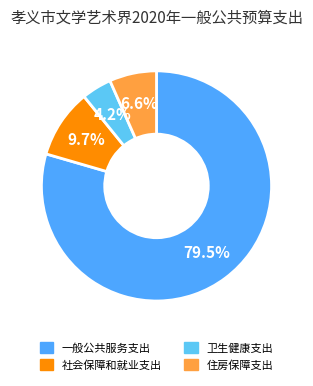

To the nearest percent, what portion does 卫生健康支出 represent?

4%